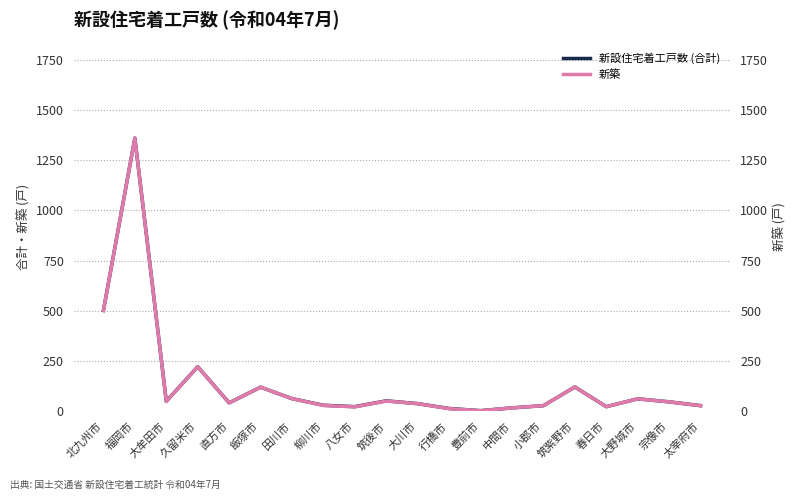

List the series in order of their overall mean, lowest first.

新築, 新設住宅着工戸数 (合計)